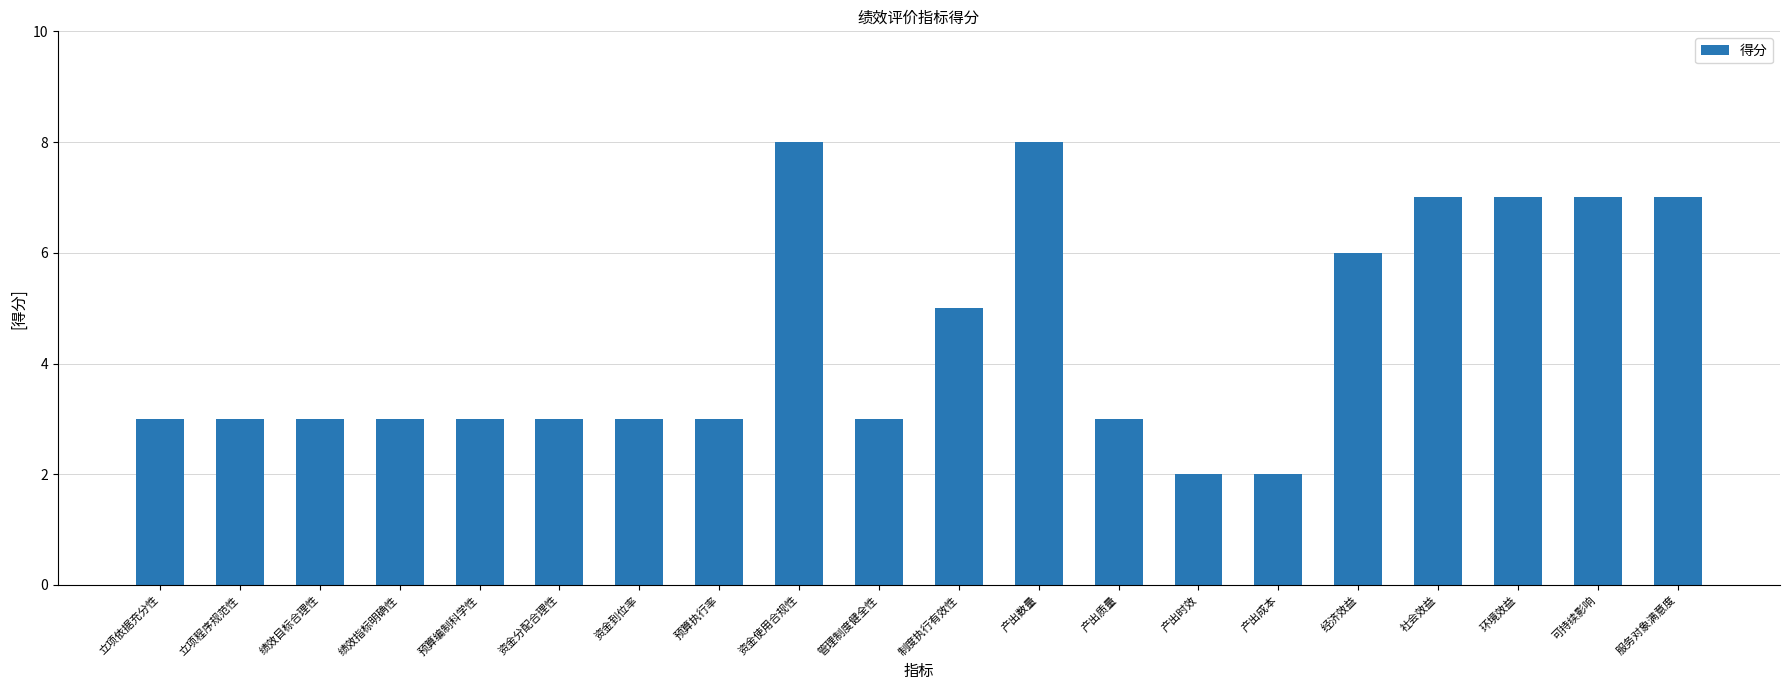

What is the change in value from 产出时效 to 社会效益?

+5